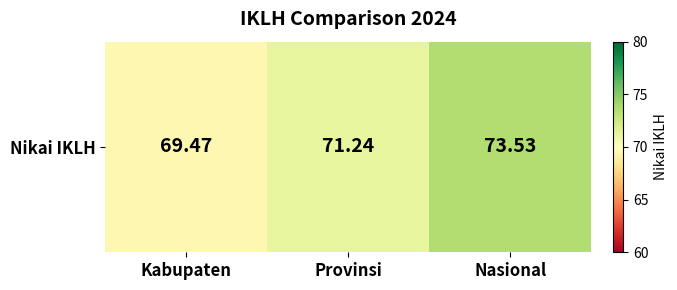

List the labels in order of value, smallest first.

Kabupaten, Provinsi, Nasional